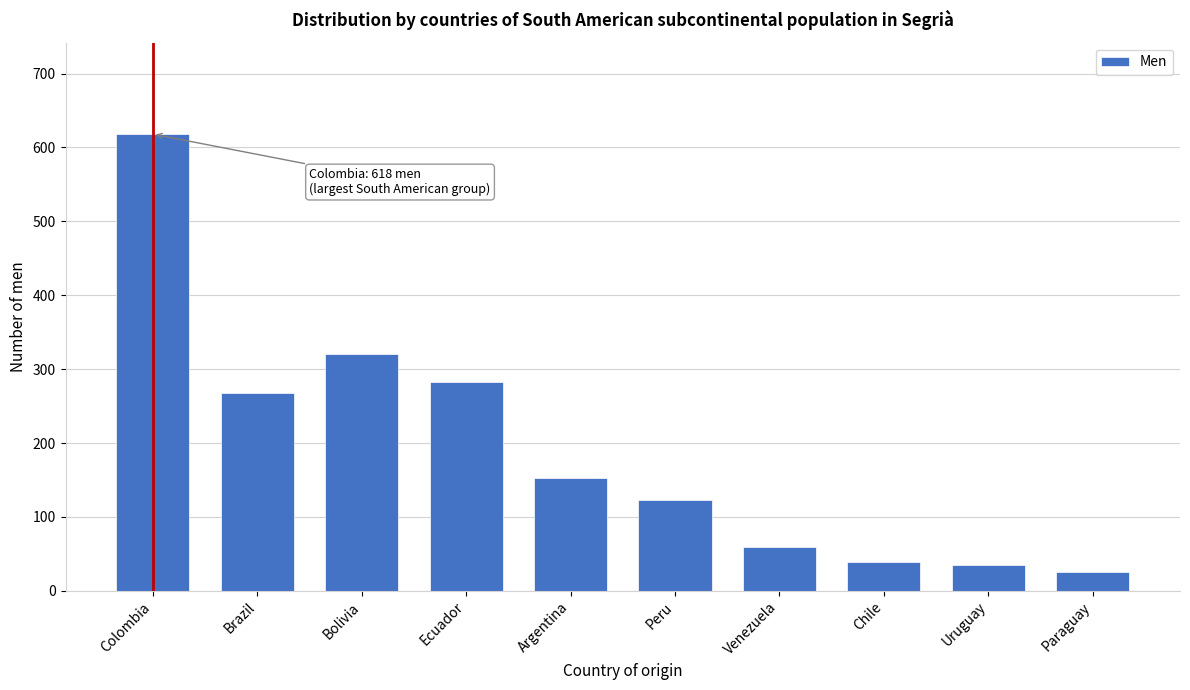

Reading left to right, what are all the values shown in this chart?

Colombia=618	Brazil=267	Bolivia=321	Ecuador=282	Argentina=152	Peru=123	Venezuela=59	Chile=39	Uruguay=35	Paraguay=25